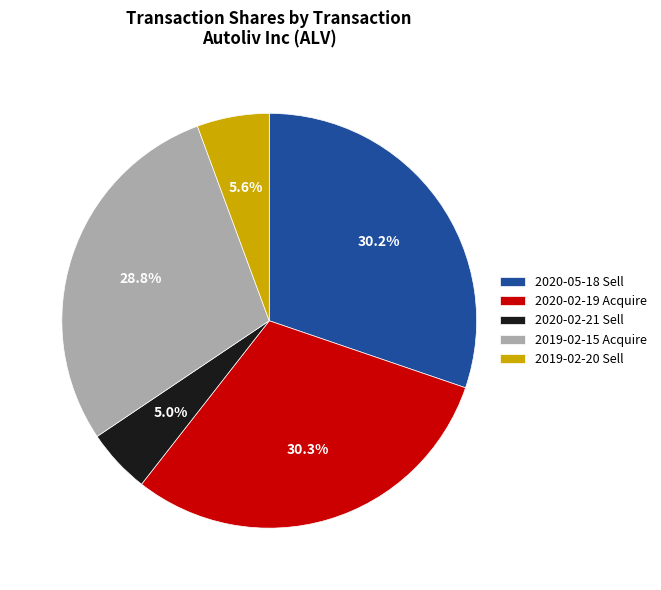

Which category has the smallest portion of the pie?

2020-02-21 Sell